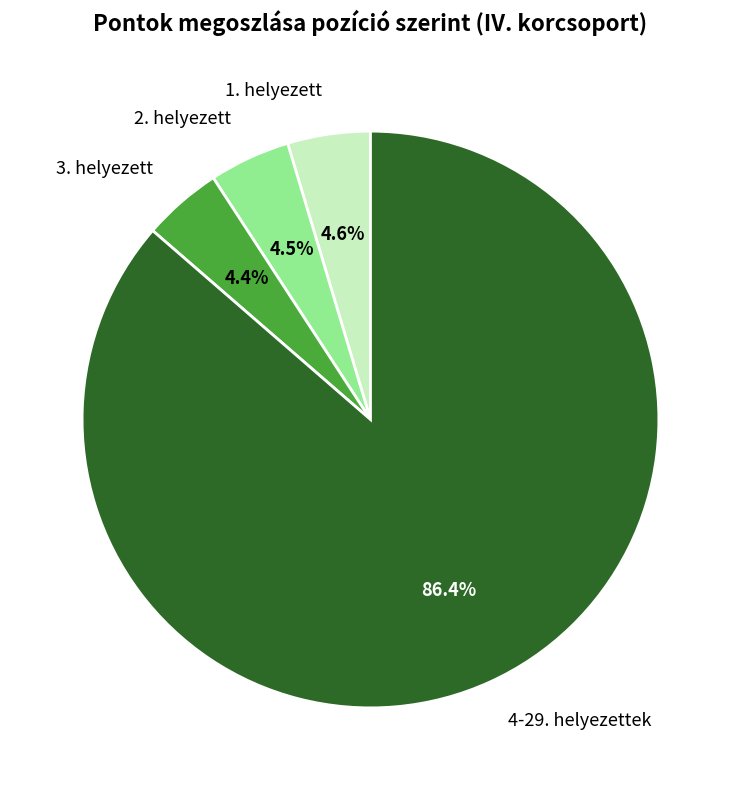

What is the largest slice in the pie chart?

4-29. helyezettek